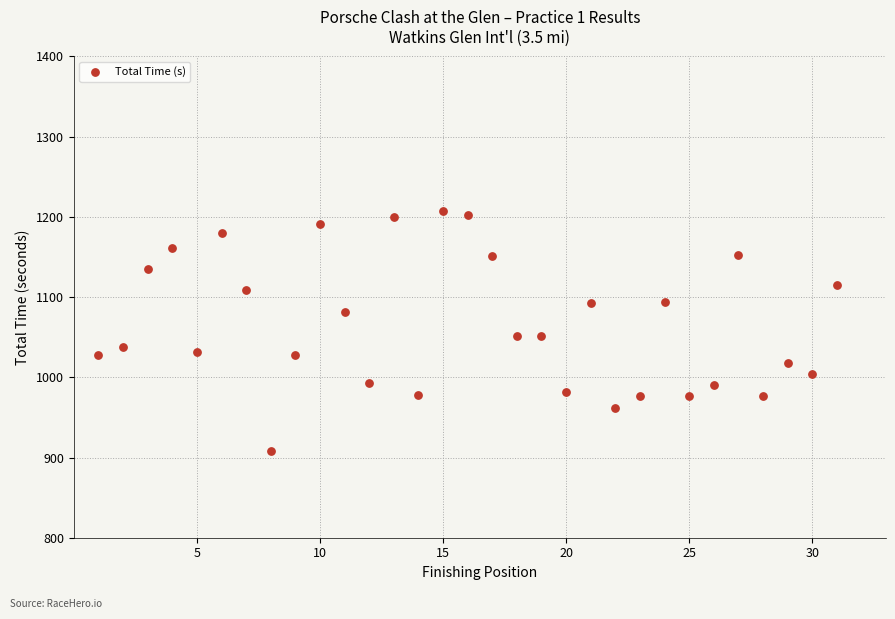

What is the range of Y values (max minus min)?

298.5